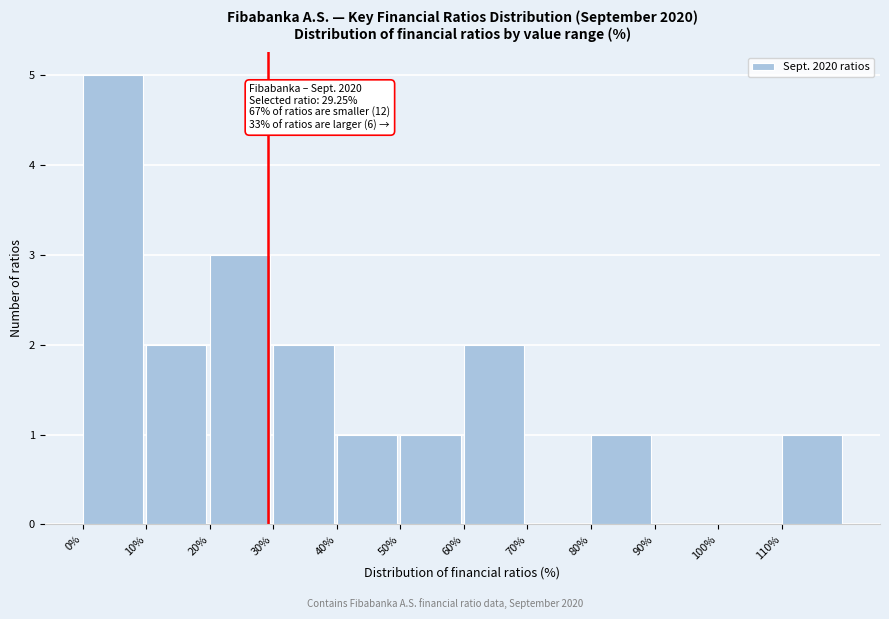

Over which range of the x-axis is the bar tallest?

0 to 10